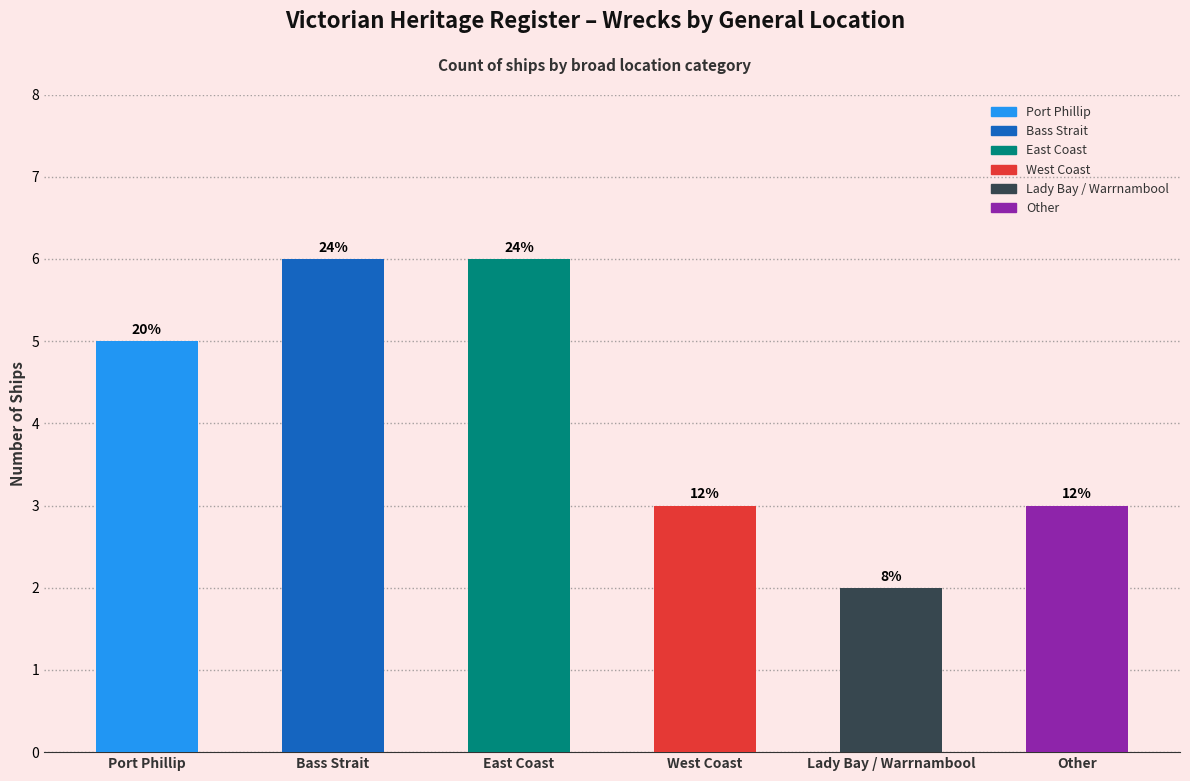

List the labels in order of value, smallest first.

Lady Bay / Warrnambool, West Coast, Other, Port Phillip, Bass Strait, East Coast